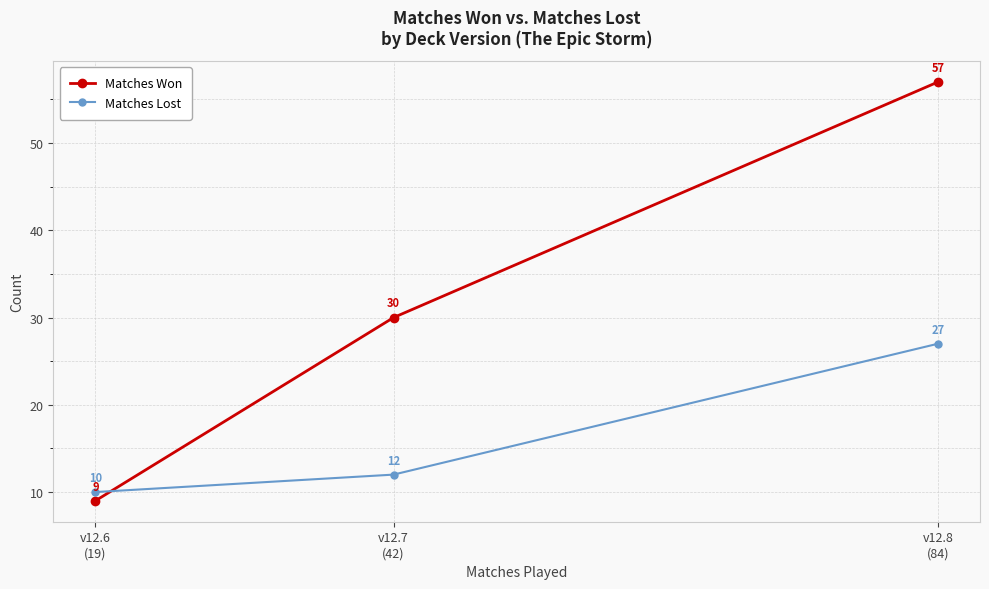

Count the Matches Lost values in the range 10 to 27.

3